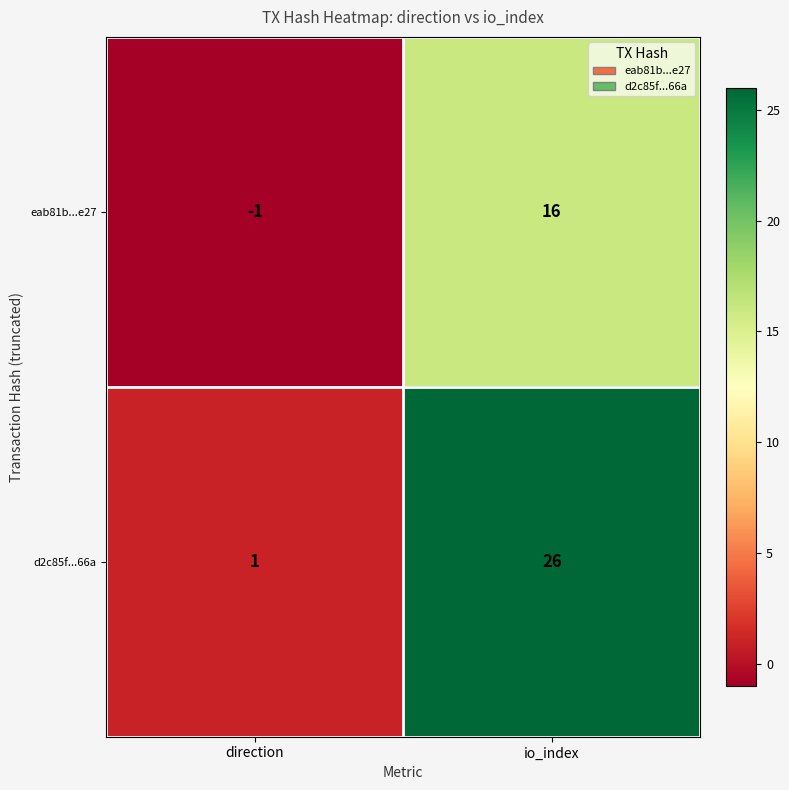

Reading left to right, transcribe all the data shown in this chart.

eab81b...e27: -1	16
d2c85f...66a: 1	26